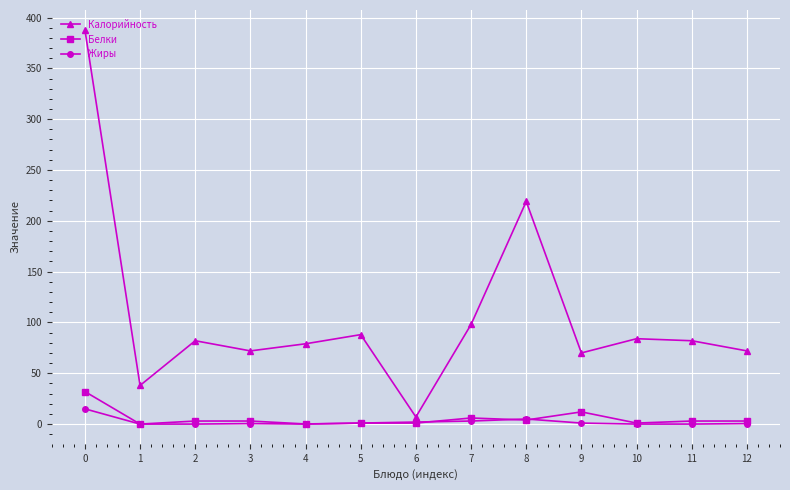

Between 3 and 8, which series saw the biggest shift?

Калорийность